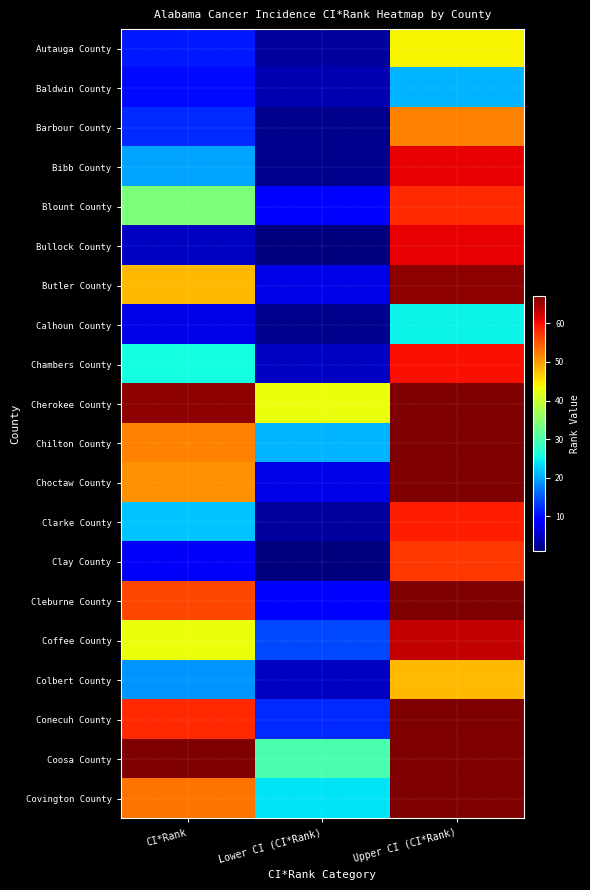

Which category has the lowest value across all series?

Lower CI (CI*Rank)